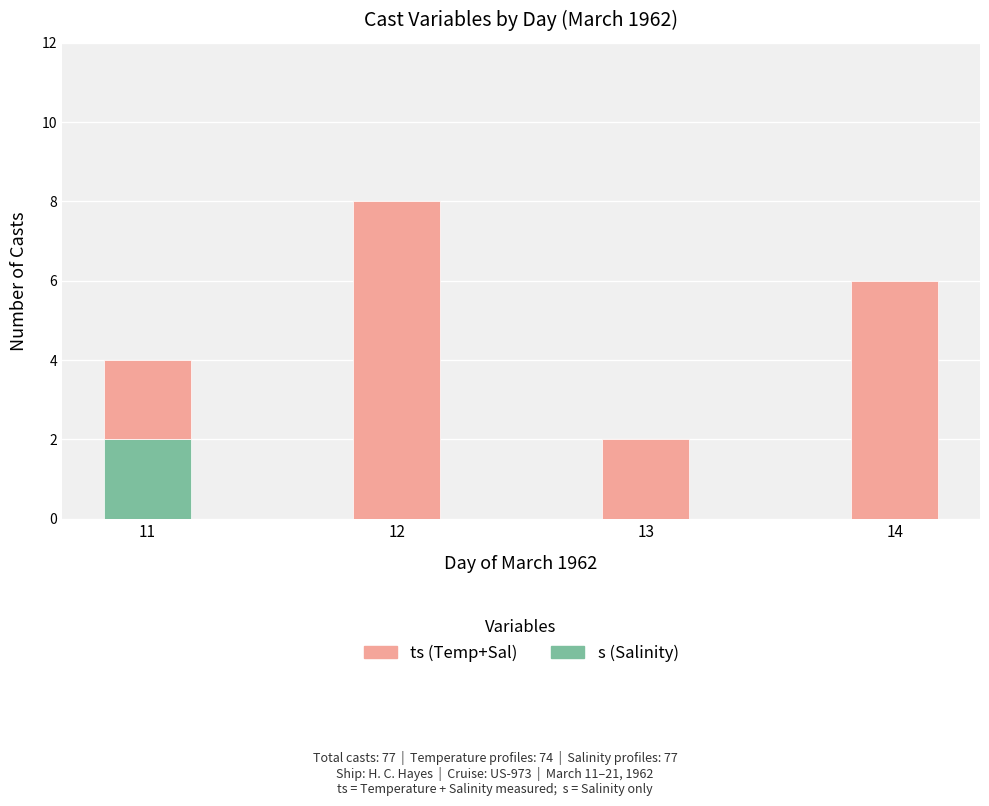

The value of s (Salinity) at 12 is 0. True or false?

True